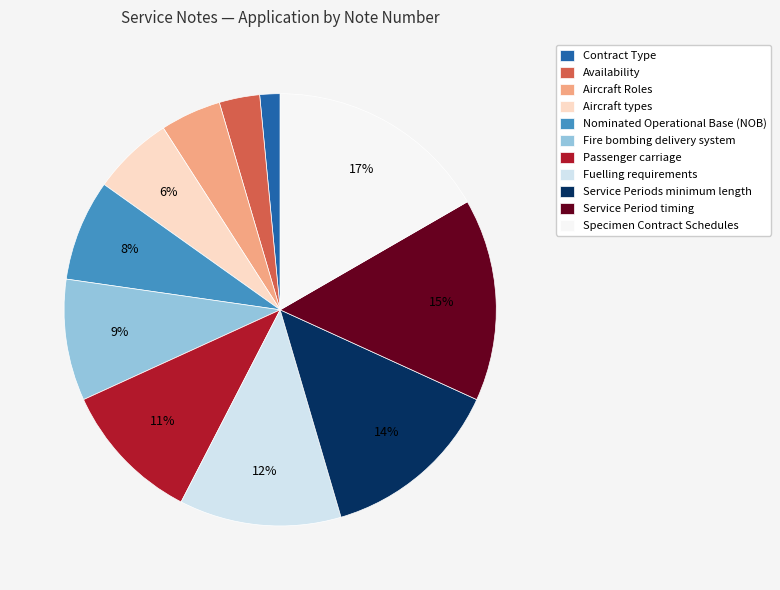

What is the ratio of the value at Aircraft Roles to the value at Nominated Operational Base (NOB)?

0.6